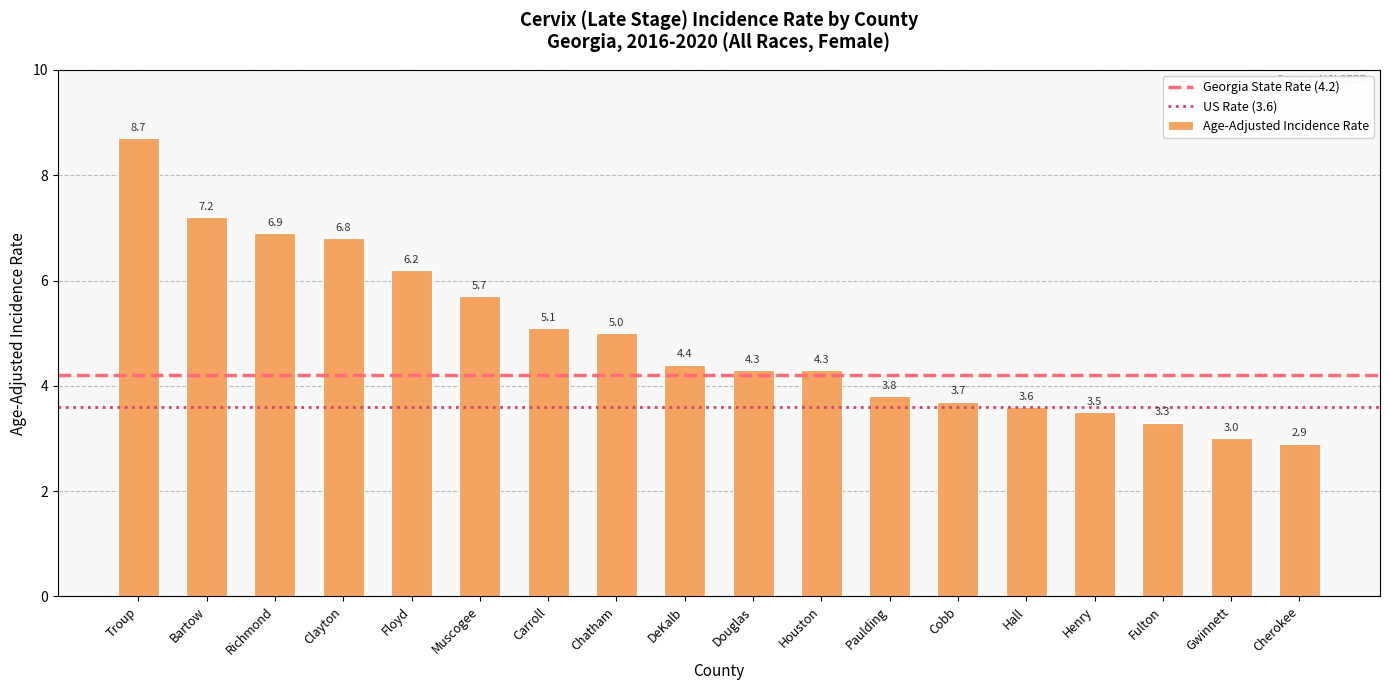

What position from the left is Carroll?

7